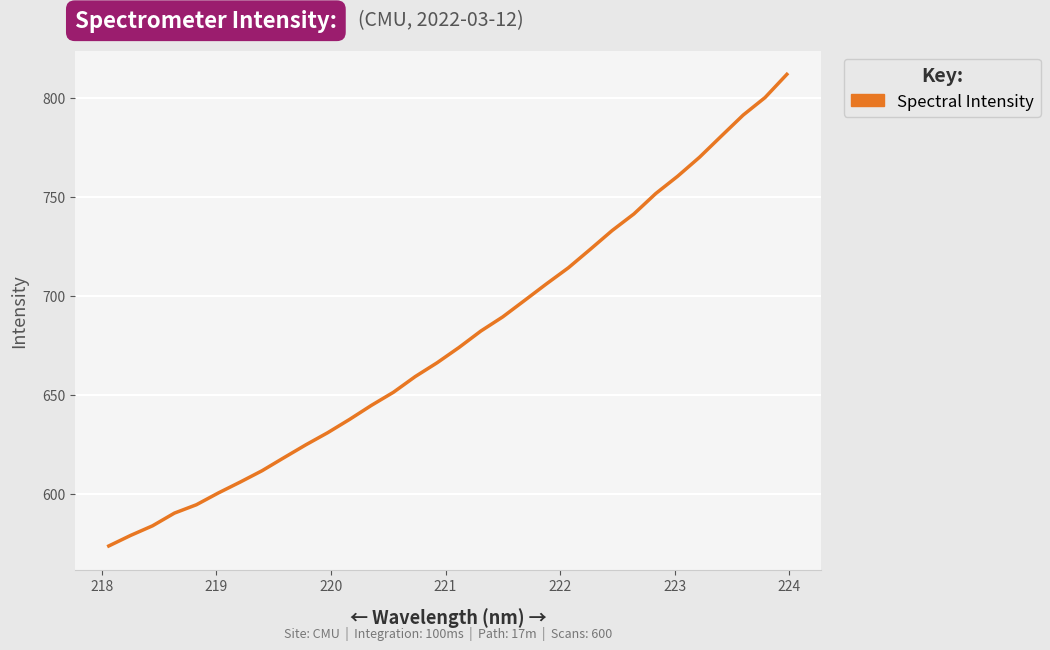

What is the smallest value displayed?

573.6